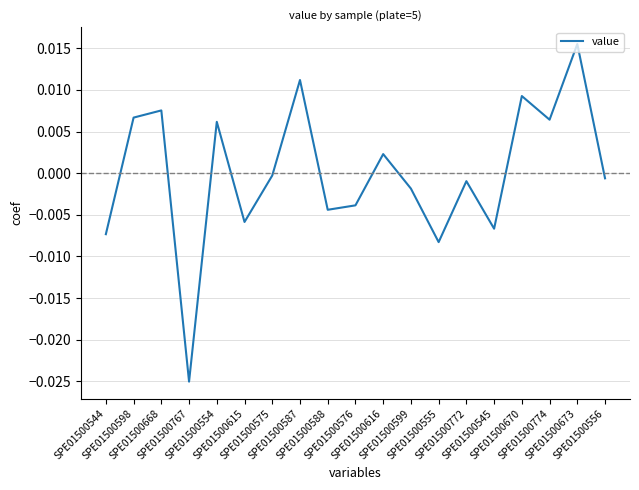

Which has a higher value, SPE01500554 or SPE01500555?

SPE01500554